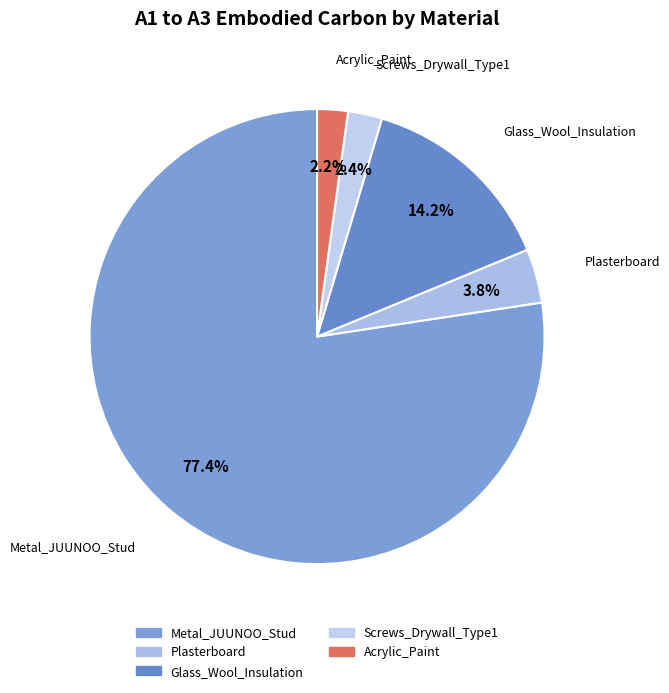

Count the number of slices in the pie.

5